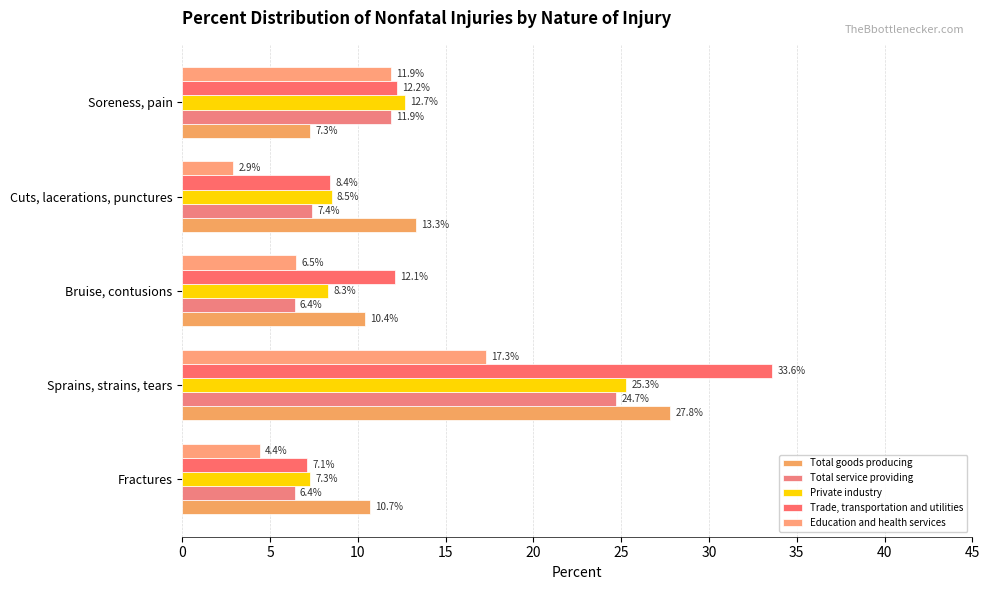

How many series are shown in this chart?

5